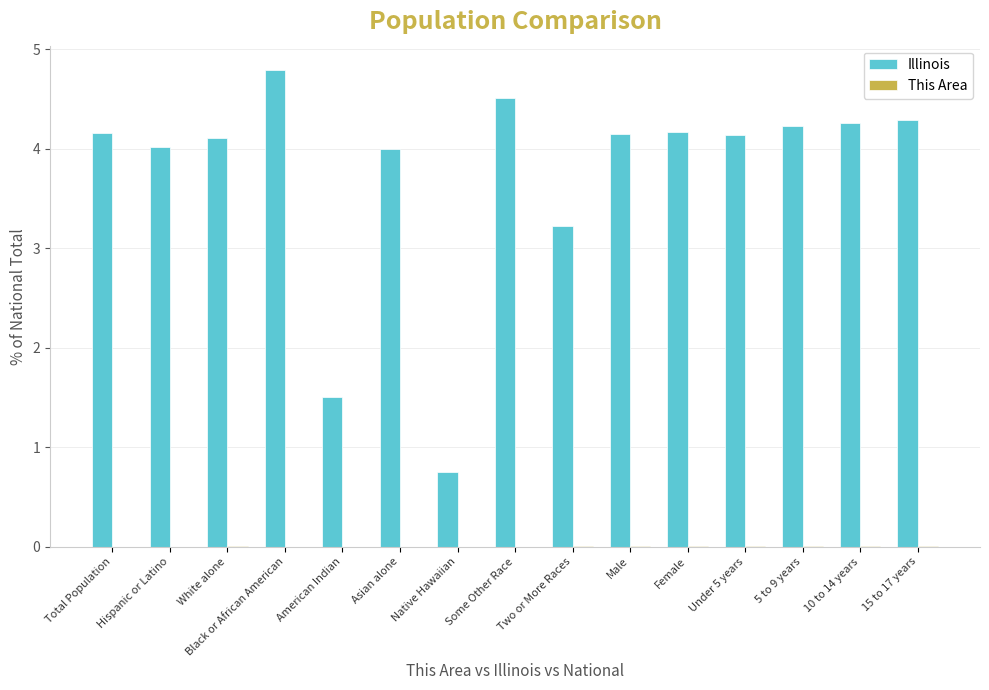

Which series has the largest total across all categories?

Illinois